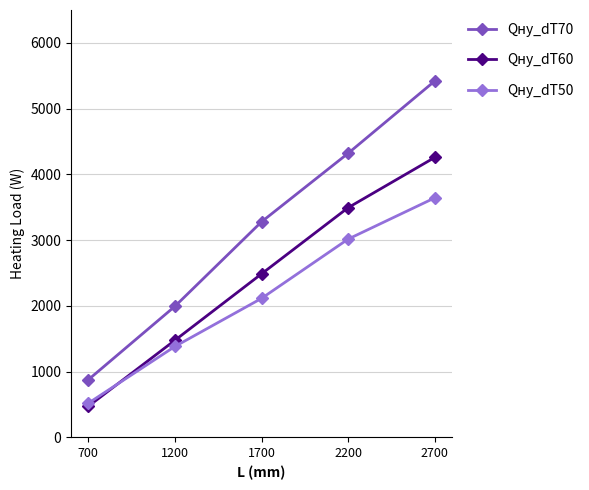

What is the spread (max minus min) of values at 2200?

1305